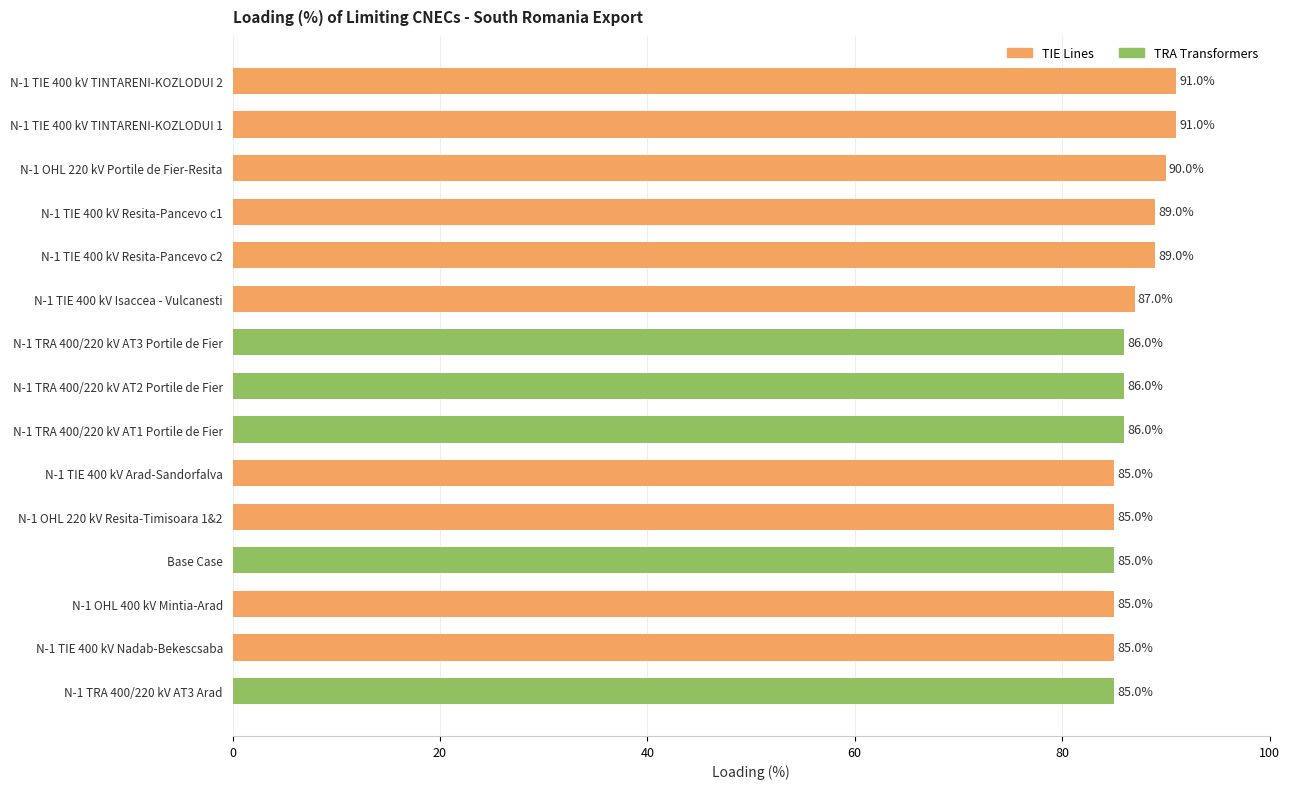

Count the values in the range 85 to 89.

12